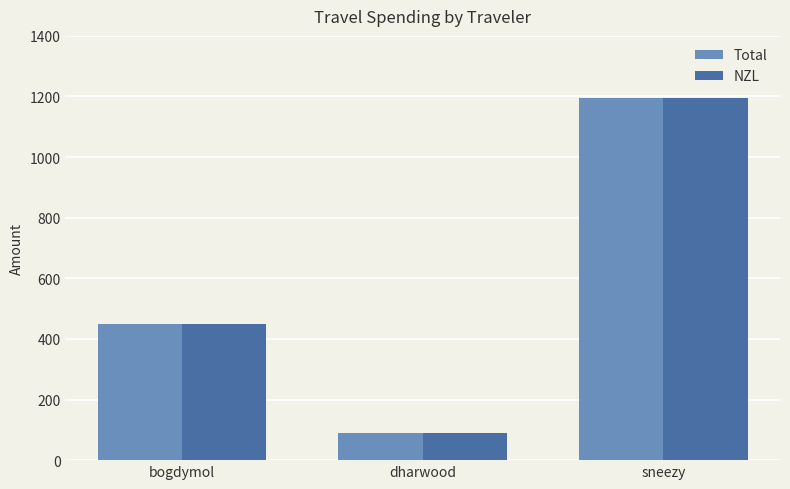

What is the label of the 3rd bar from the left?

sneezy